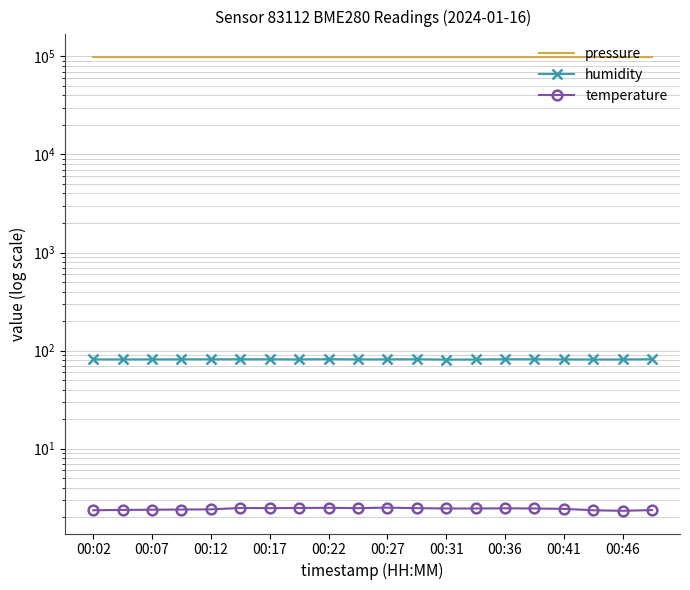

At how many categories does at least one series exceed 11801?

20